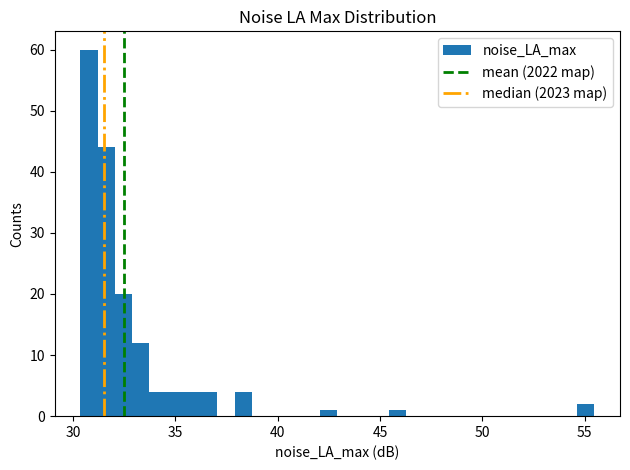

Around what value on the x-axis is the tallest bar? Give the approximate position of its centre, as read against the axis.

31.0